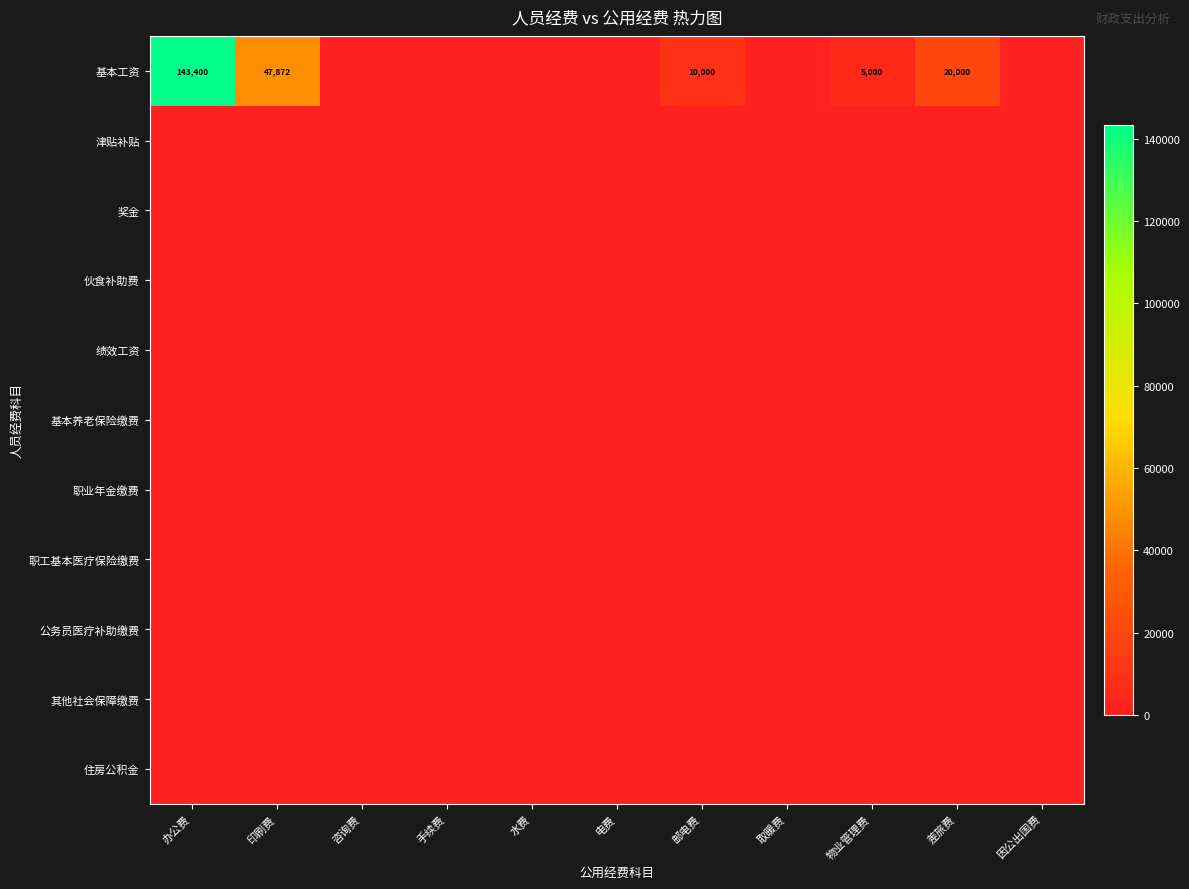

Count the number of categories in the chart.

11